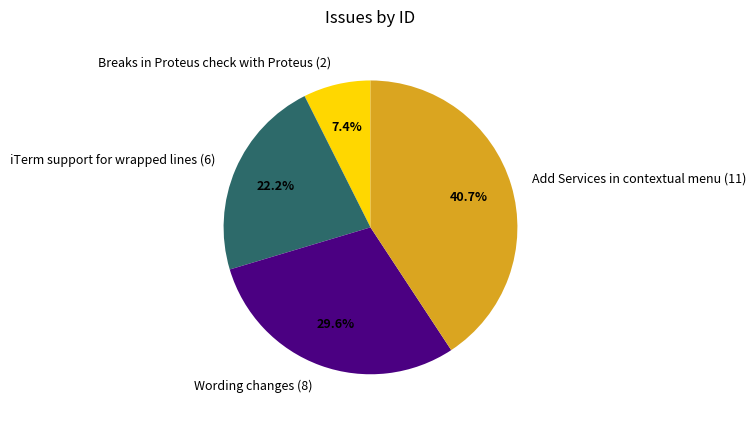

How many slices are in this pie chart?

4